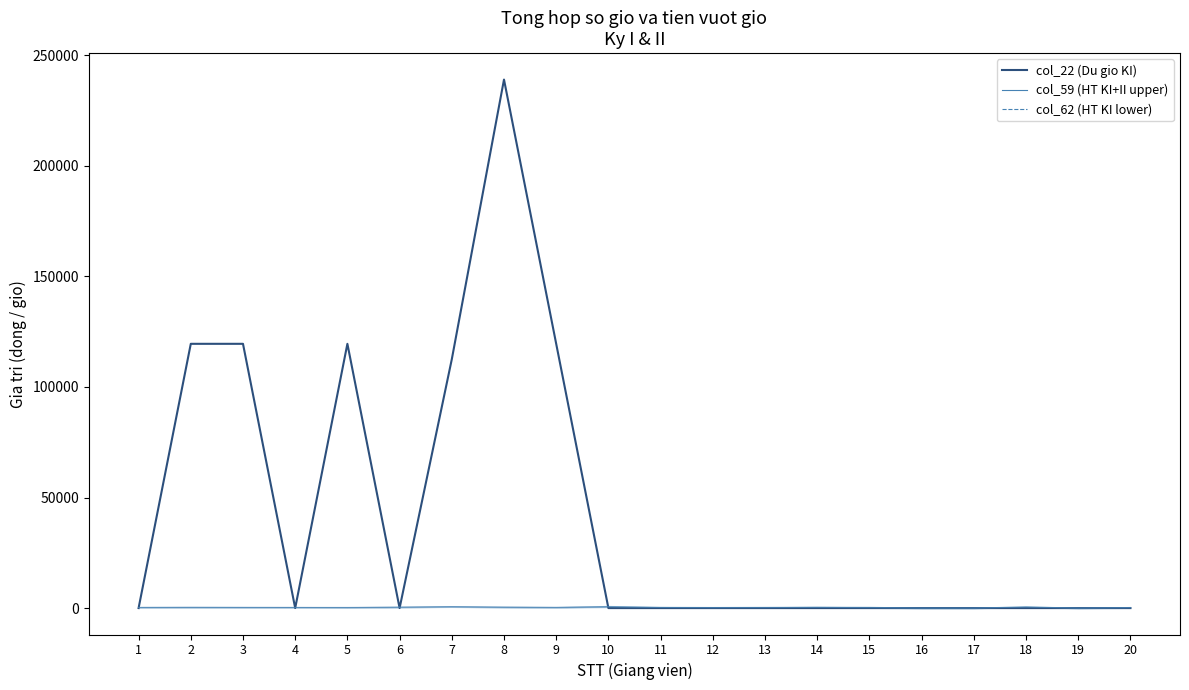

True or false: col_62 (HT KI lower) and col_59 (HT KI+II upper) intersect in this chart.

False